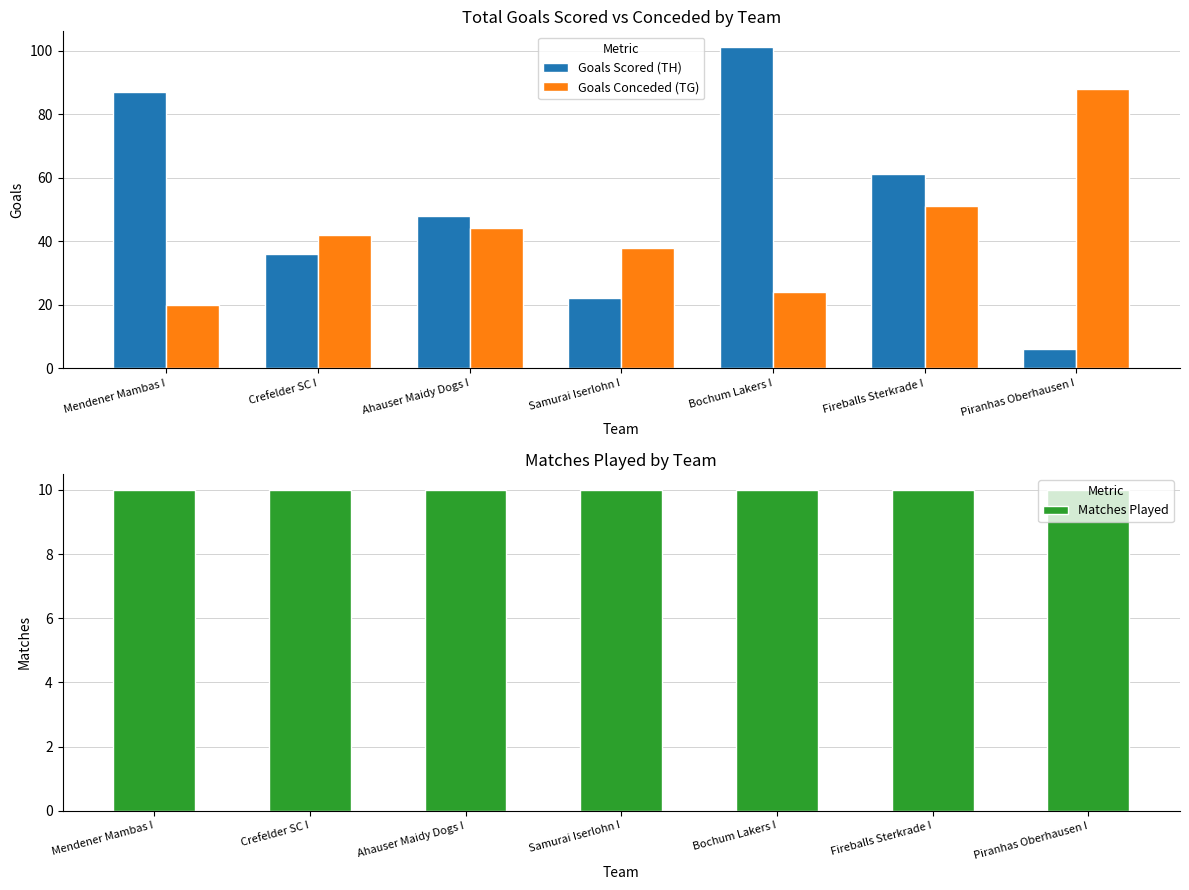

What position from the right is Bochum Lakers I?

3